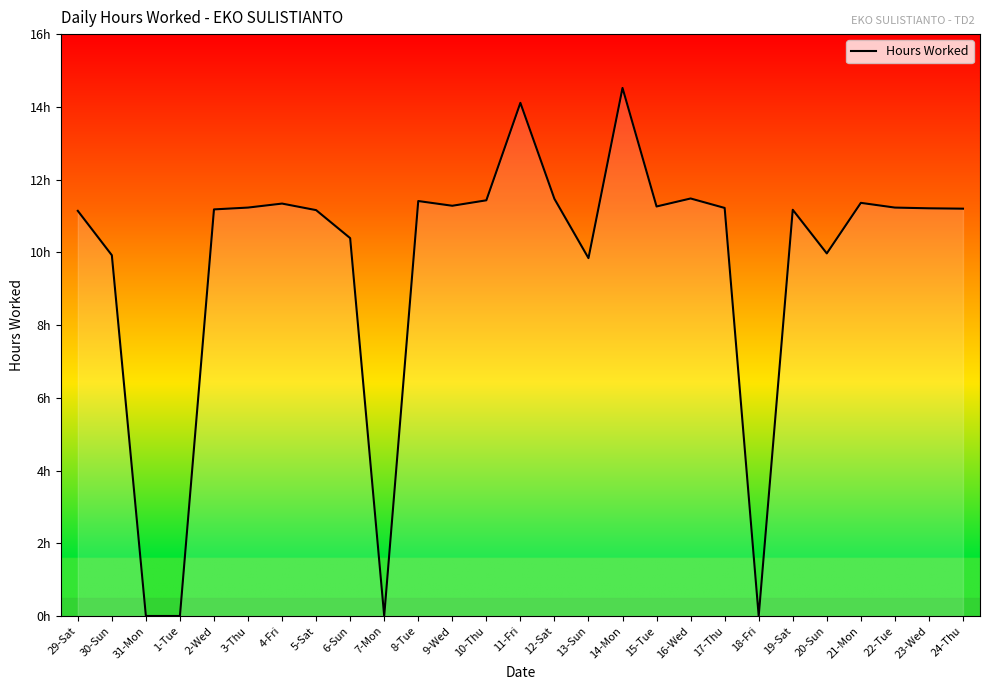

What is the label of the 25th point from the left?

22-Tue